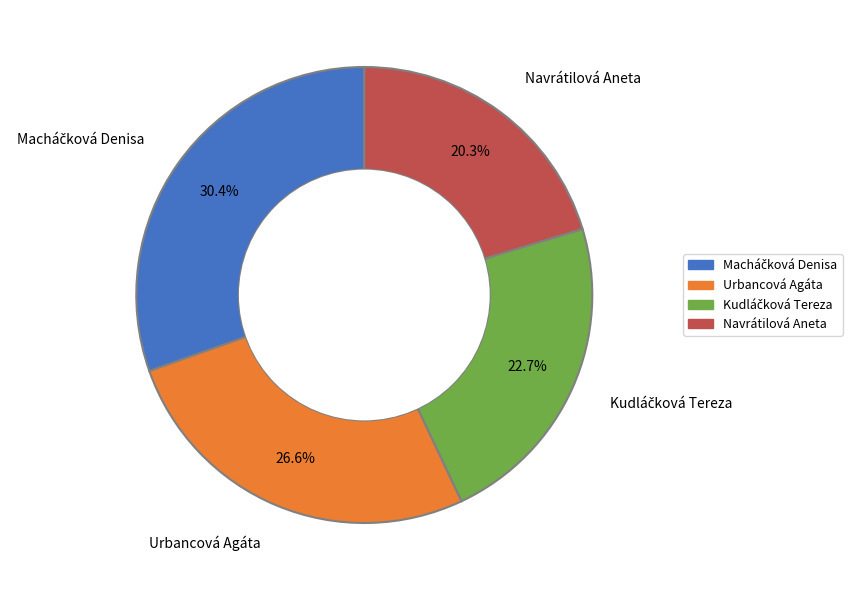

Which category has the smallest portion of the pie?

Navrátilová Aneta